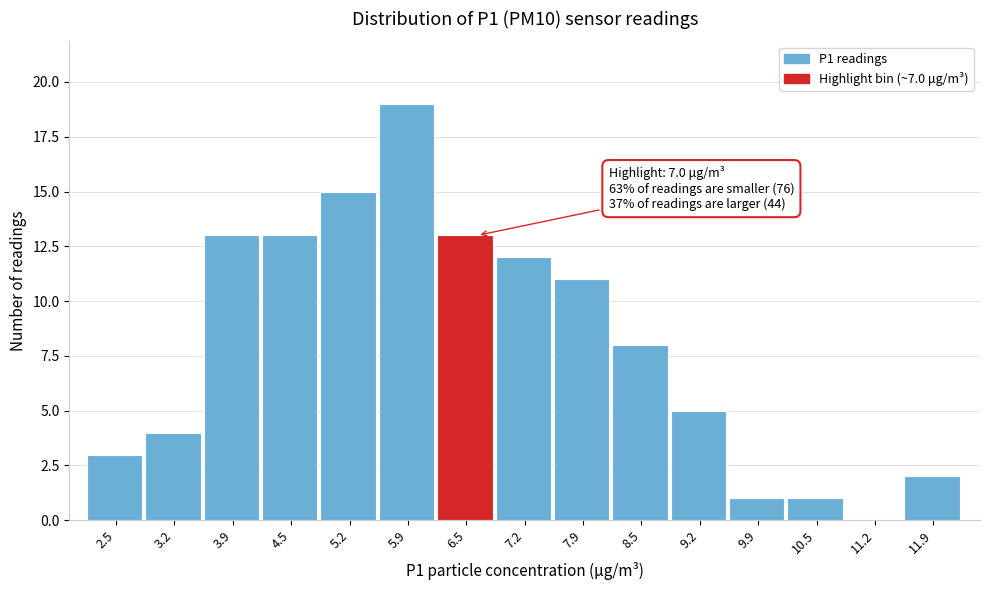

Reading left to right, what are all the values shown in this chart?

2.5=3	3.2=4	3.9=13	4.5=13	5.2=15	5.9=19	6.5=13	7.2=12	7.9=11	8.5=8	9.2=5	9.9=1	10.5=1	11.2=0	11.9=2